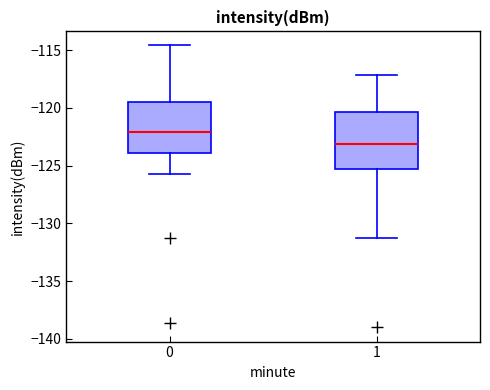

Comparing the boxes themselves (not the whiskers), which one is the tallest?

1